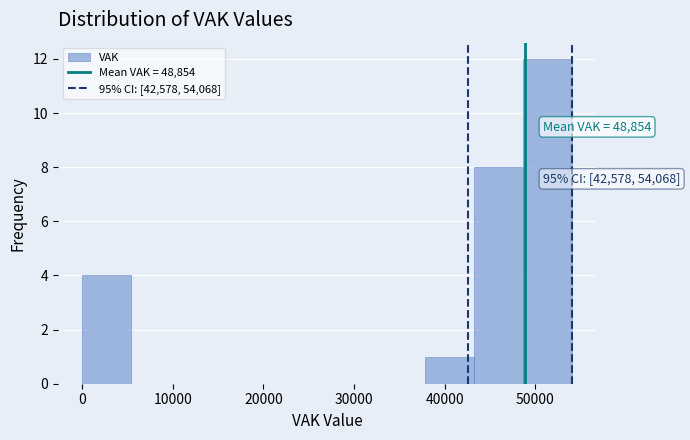

Over which range of the x-axis is the bar tallest?

49000 to 54000